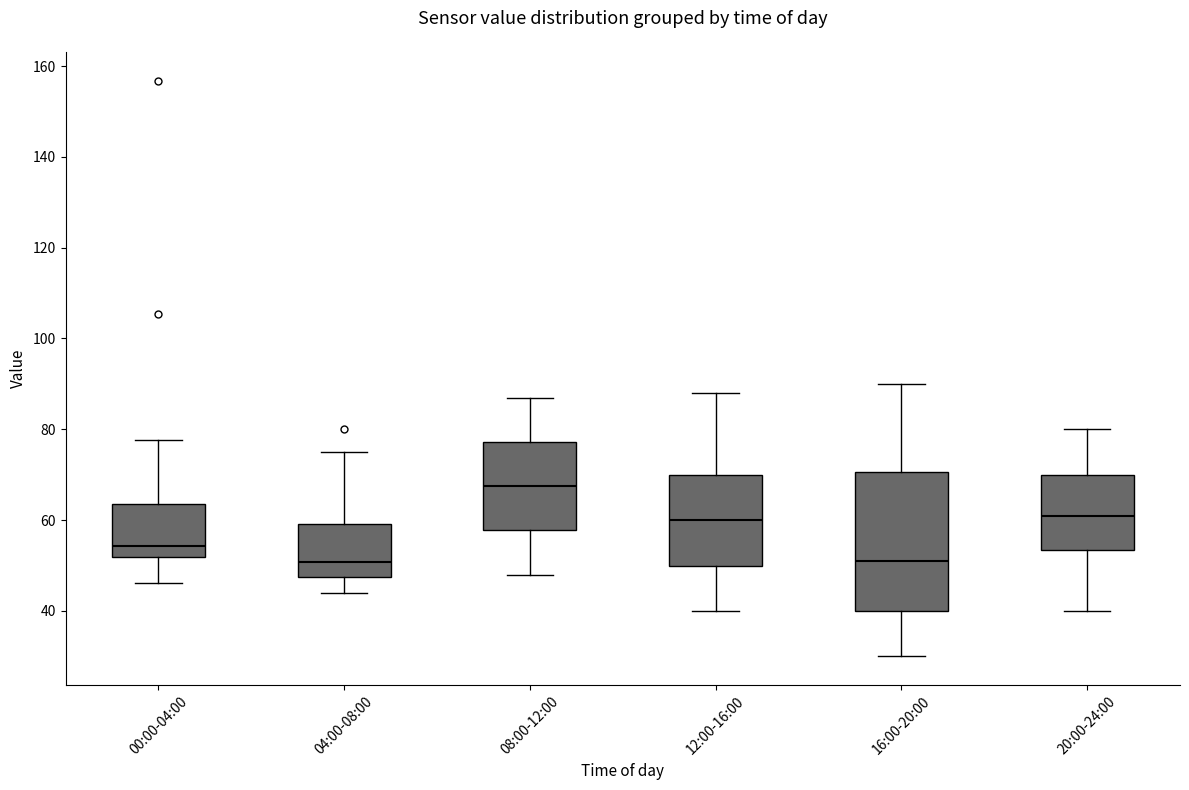

Where does the lower whisker of the box for 04:00-08:00 end on the y-axis? The values are not printed on the chart, so give them approximately, as read against the axis.

44